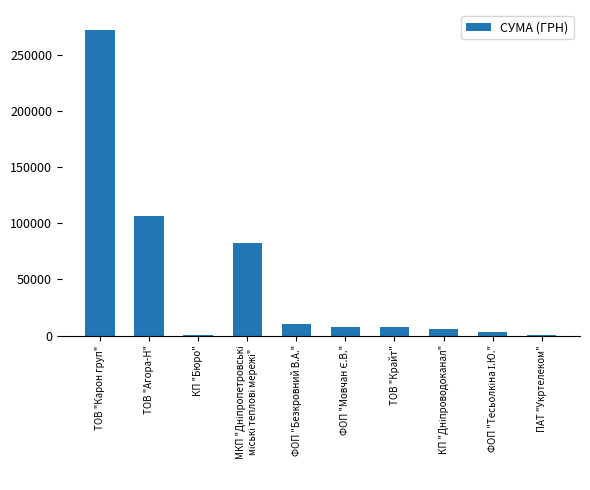

The chart shows a value of 10270.0 at ФОП "Безкровний В.А.". True or false?

True